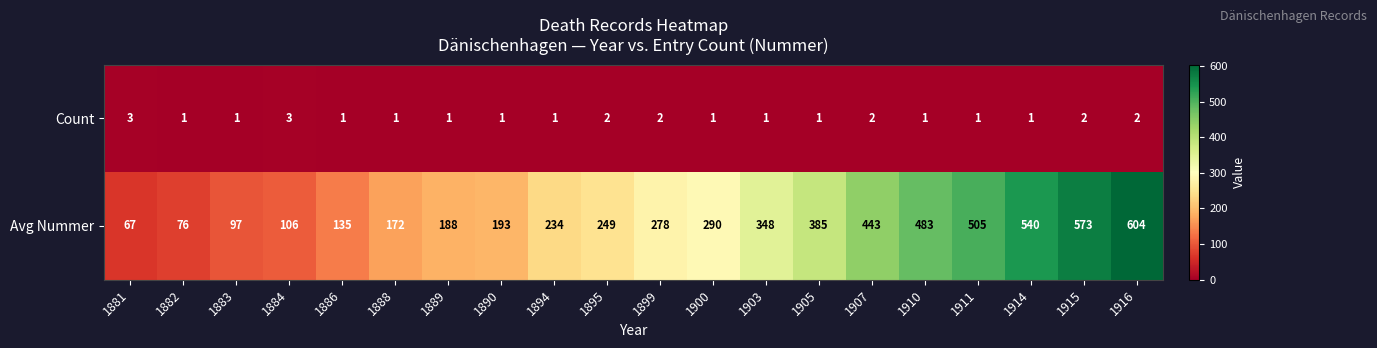

What is the minimum value shown in the chart?

1